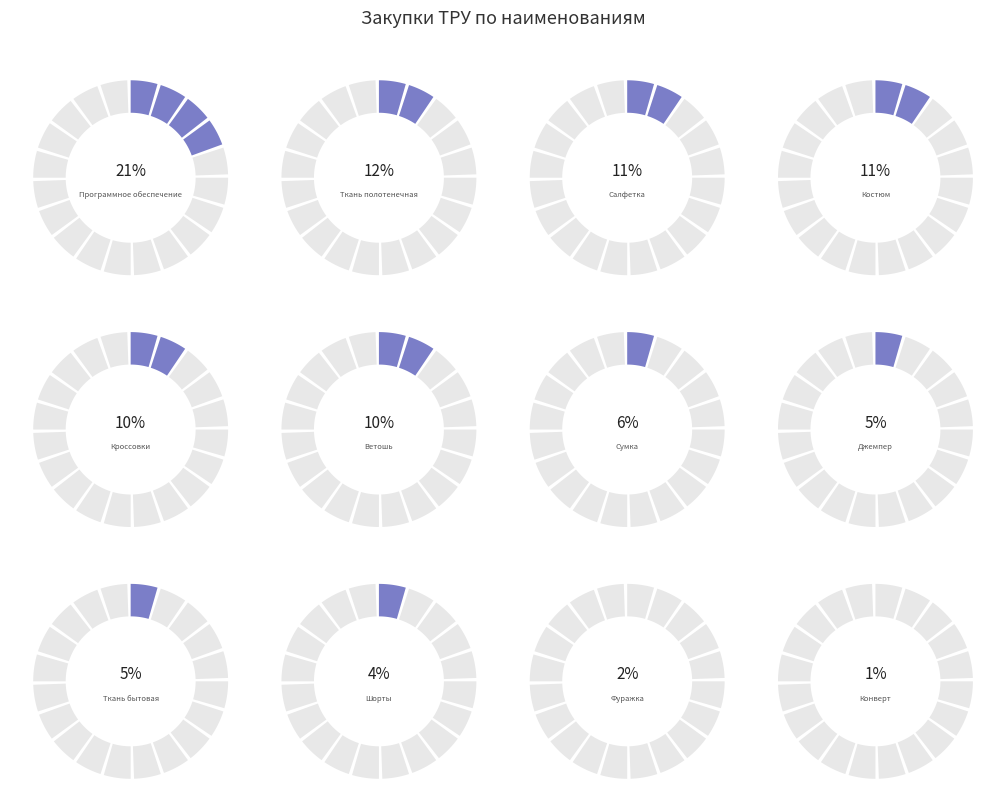

To the nearest percent, what percentage of the pie is Программное обеспечение?

21%